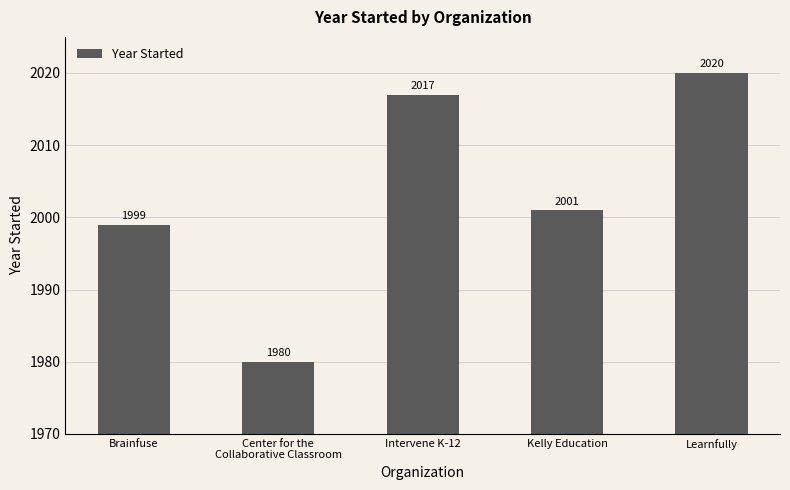

Reading right to left, transcribe all the data shown in this chart.

2020	2001	2017	1980	1999